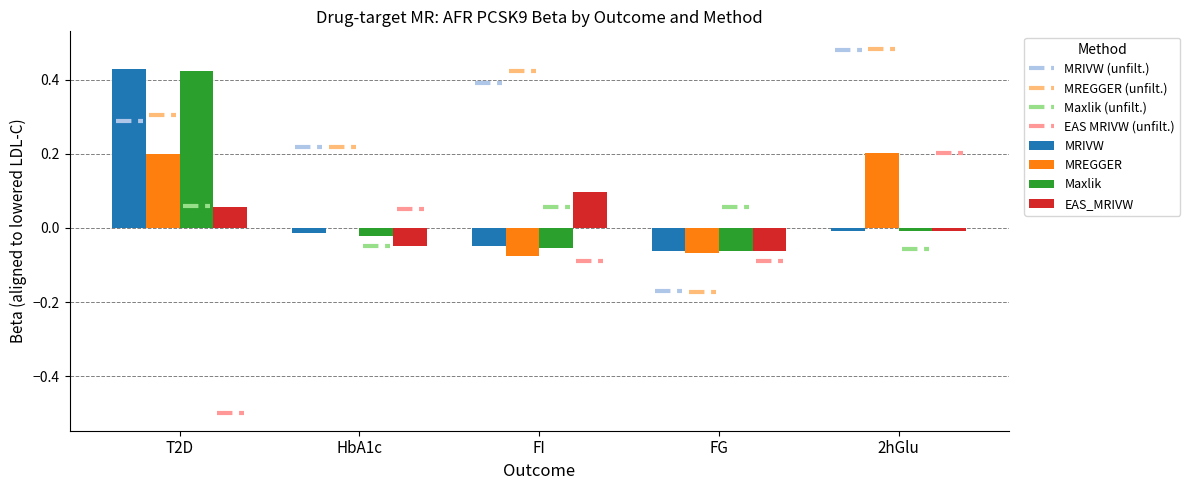

Where is MREGGER nearest to the value 0?

HbA1c